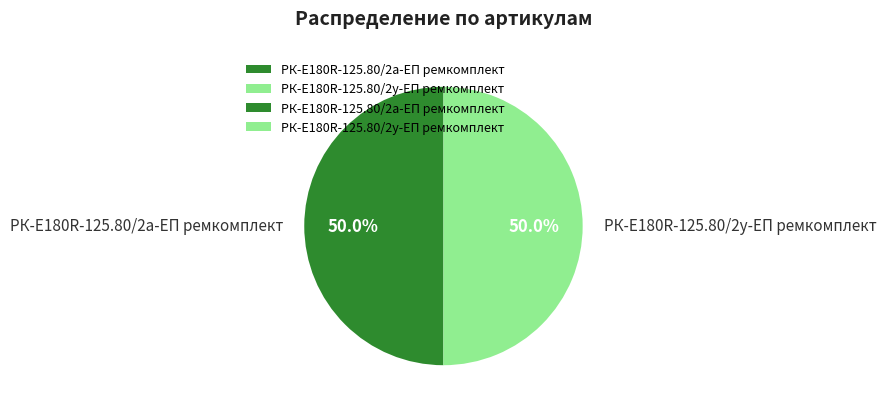

Count the number of slices in the pie.

2